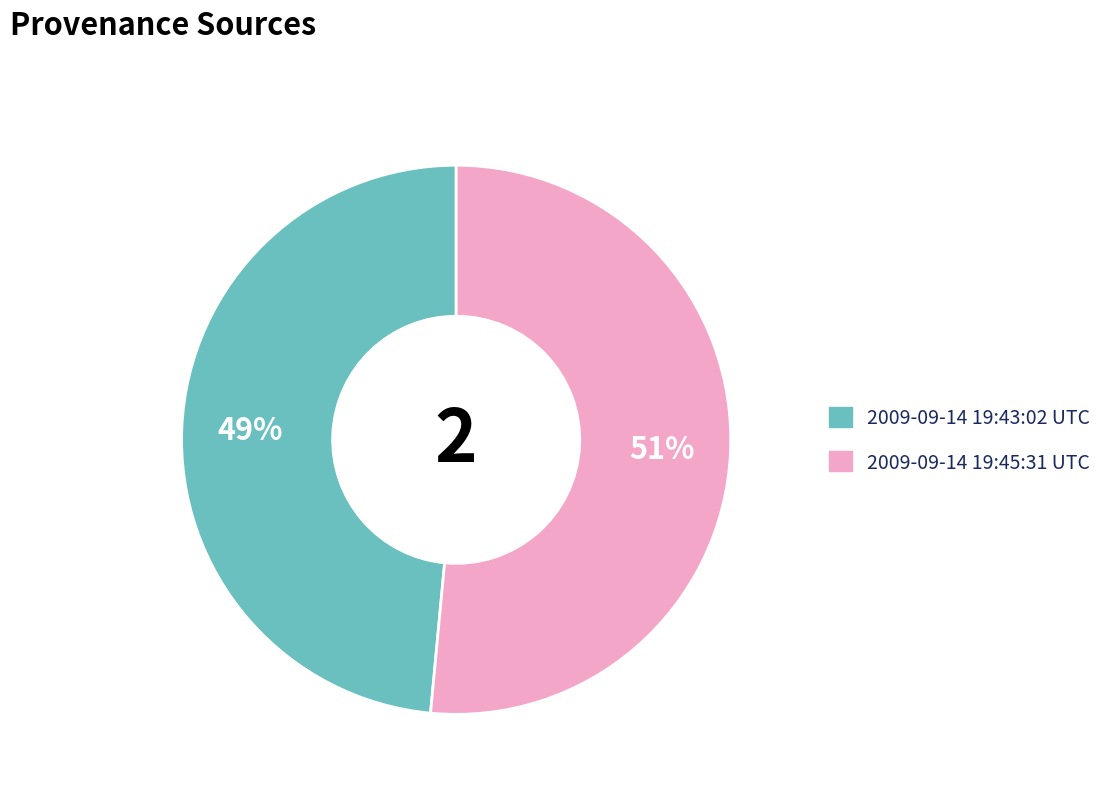

Which has a higher value, 2009-09-14 19:45:31 UTC or 2009-09-14 19:43:02 UTC?

2009-09-14 19:45:31 UTC